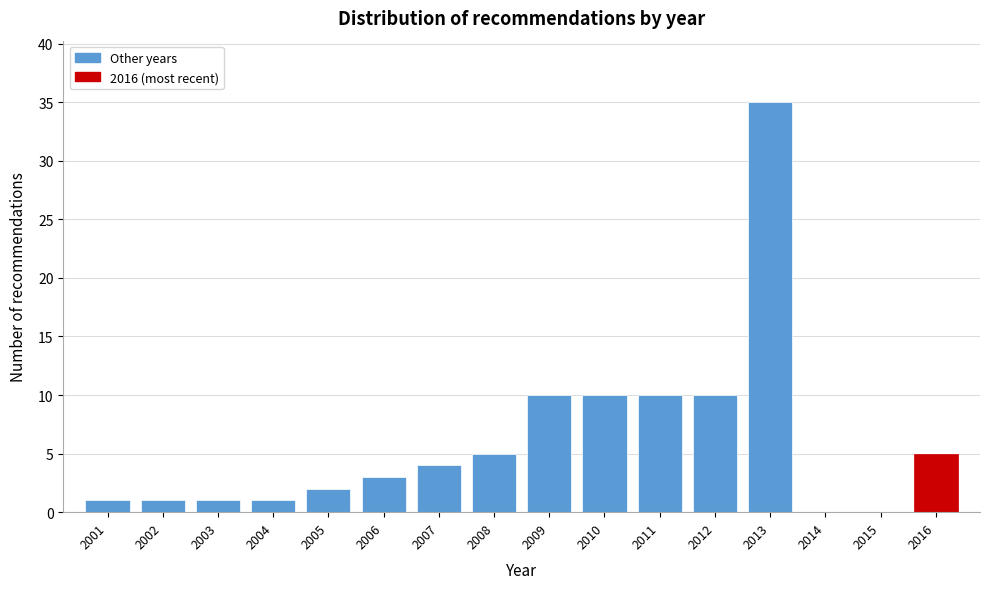

Reading left to right, list all the values displayed in this chart.

2001=1	2002=1	2003=1	2004=1	2005=2	2006=3	2007=4	2008=5	2009=10	2010=10	2011=10	2012=10	2013=35	2014=0	2015=0	2016=5